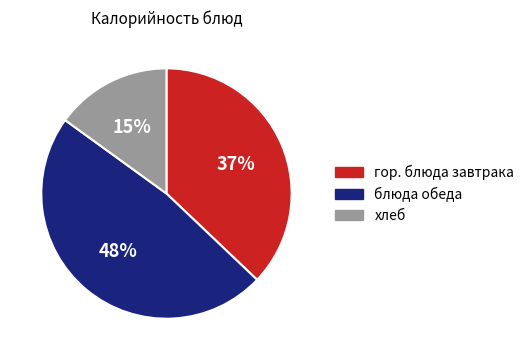

To the nearest percent, what portion does блюда обеда represent?

48%